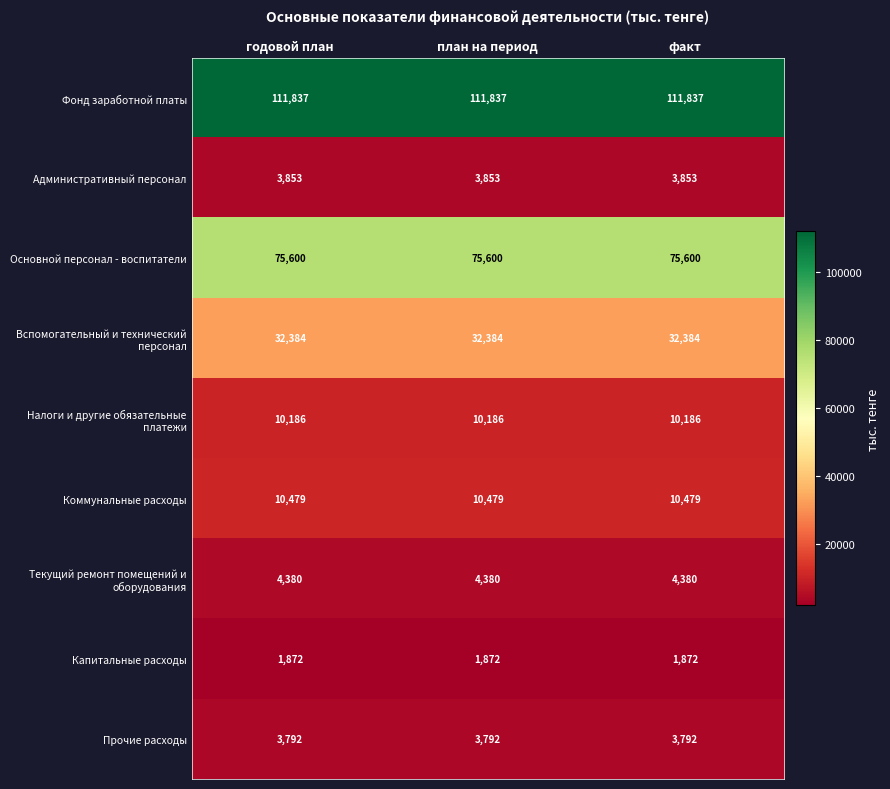

Which series has the largest total across all categories?

Фонд заработной платы